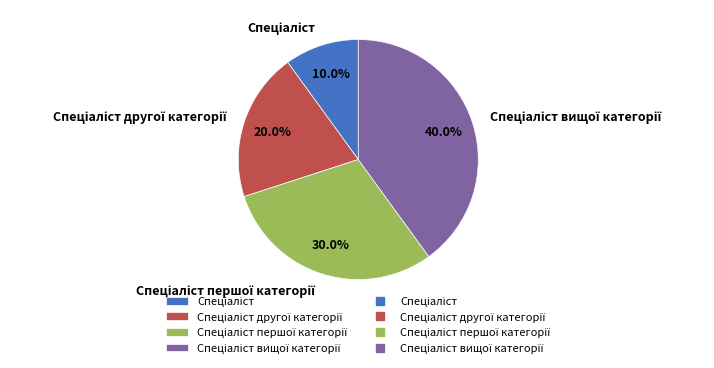

Does any single category account for the majority?

No